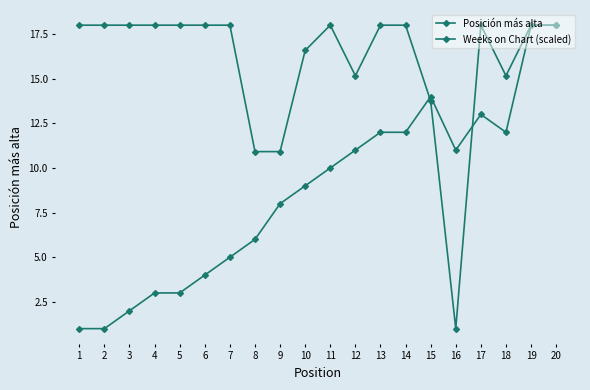

What is the sum of the Posición más alta values at 13 and 17?

25.0